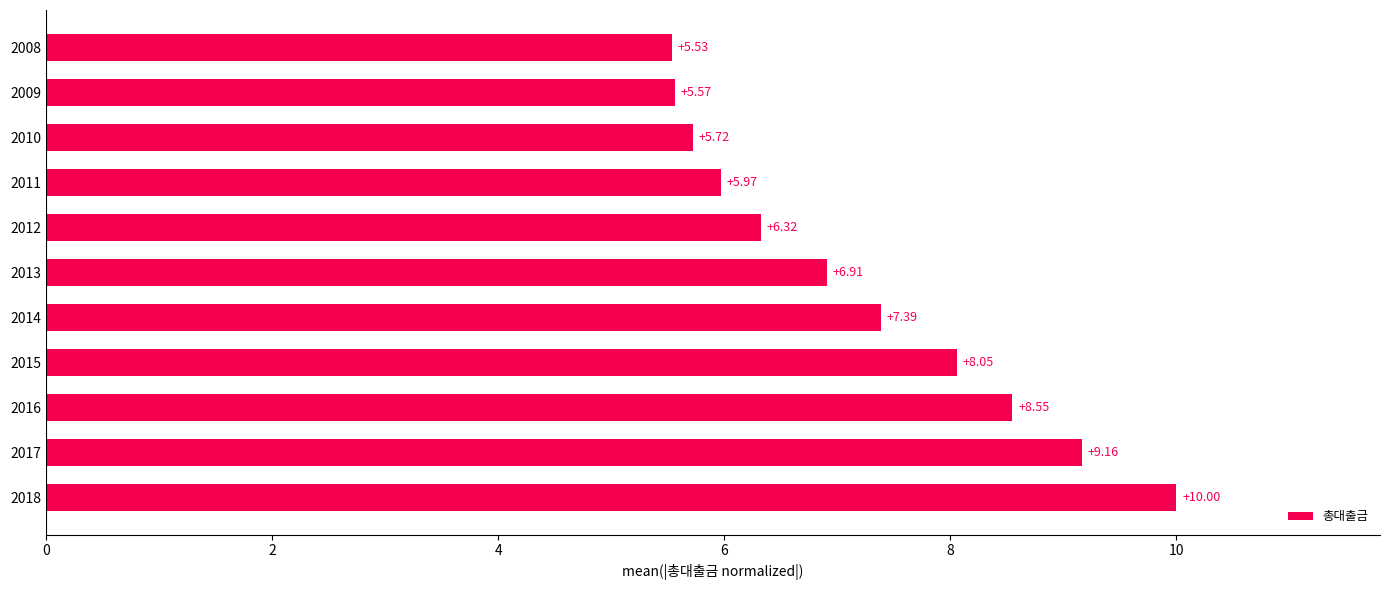

Which has a higher value, 2010 or 2018?

2018